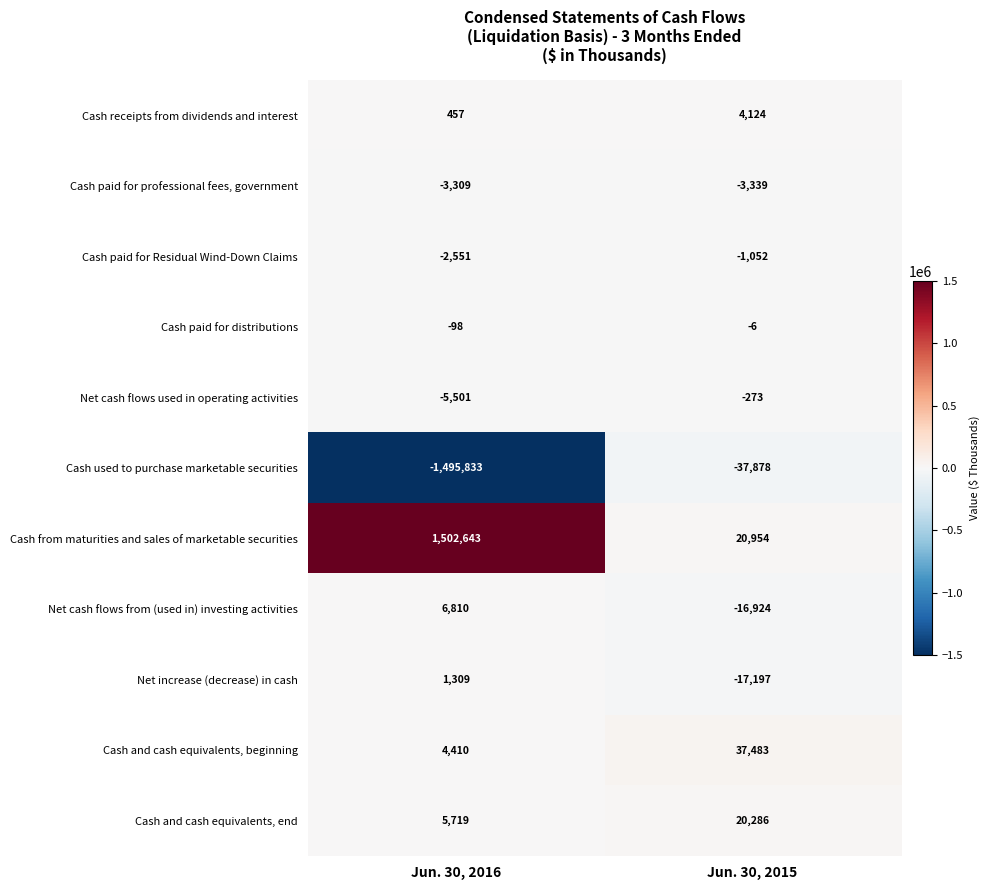

Rank the series at Jun. 30, 2016 from lowest to highest value.

Cash used to purchase marketable securities, Net cash flows used in operating activities, Cash paid for professional fees, government, Cash paid for Residual Wind-Down Claims, Cash paid for distributions, Cash receipts from dividends and interest, Net increase (decrease) in cash, Cash and cash equivalents, beginning, Cash and cash equivalents, end, Net cash flows from (used in) investing activities, Cash from maturities and sales of marketable securities